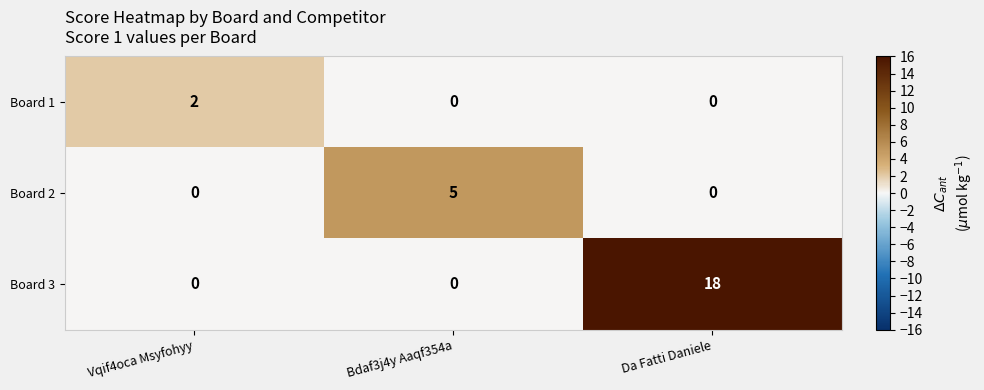

What is the sum of all Board 3 values?

18